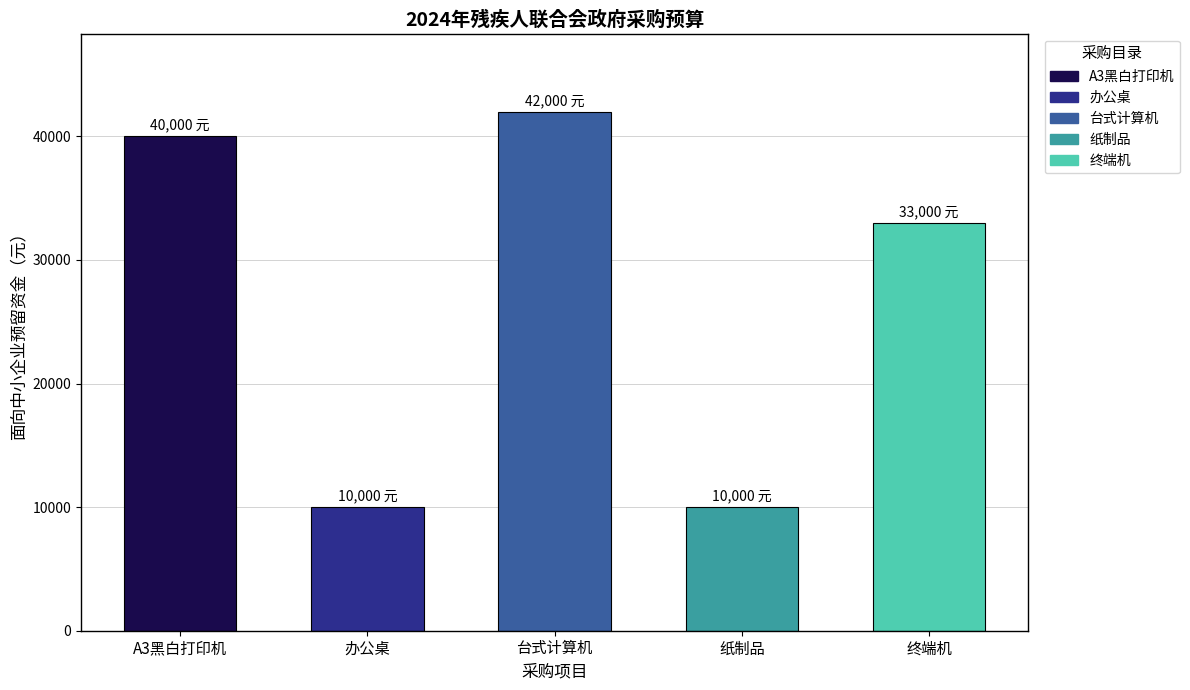

Reading left to right, what are all the values shown in this chart?

40000	10000	42000	10000	33000